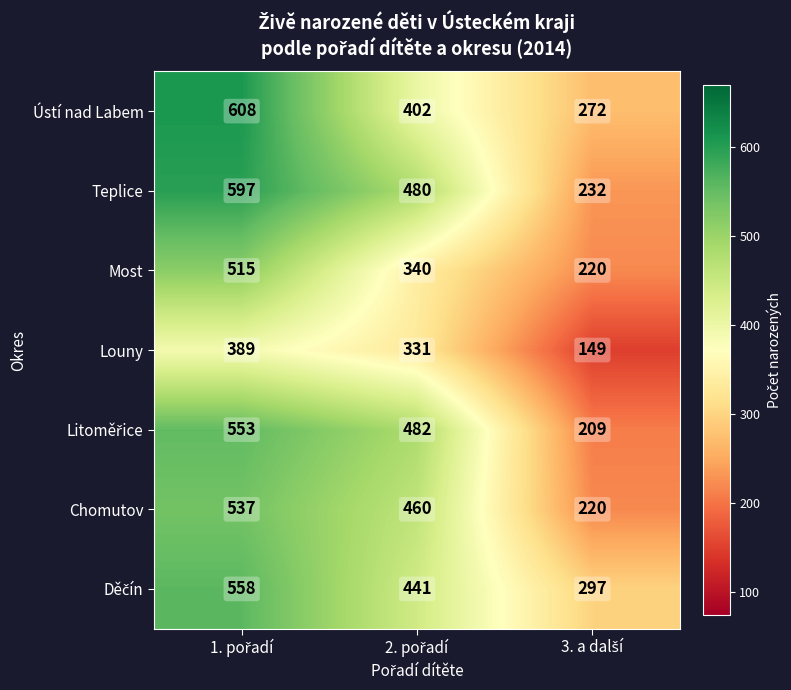

What is the sum of all Chomutov values?

1217